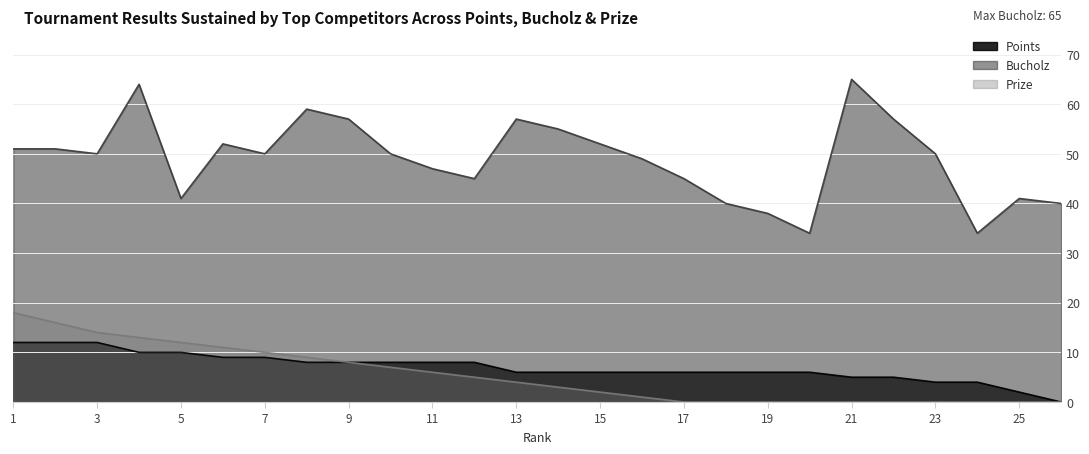

Reading right to left, transcribe all the data shown in this chart.

Points: 26=0	25=2	24=4	23=4	22=5	21=5	20=6	19=6	18=6	17=6	16=6	15=6	14=6	13=6	12=8	11=8	10=8	9=8	8=8	7=9	6=9	5=10	4=10	3=12	2=12	1=12
Bucholz: 26=40	25=41	24=34	23=50	22=57	21=65	20=34	19=38	18=40	17=45	16=49	15=52	14=55	13=57	12=45	11=47	10=50	9=57	8=59	7=50	6=52	5=41	4=64	3=50	2=51	1=51
Prize: 26=0	25=0	24=0	23=0	22=0	21=0	20=0	19=0	18=0	17=0	16=1	15=2	14=3	13=4	12=5	11=6	10=7	9=8	8=9	7=10	6=11	5=12	4=13	3=14	2=16	1=18